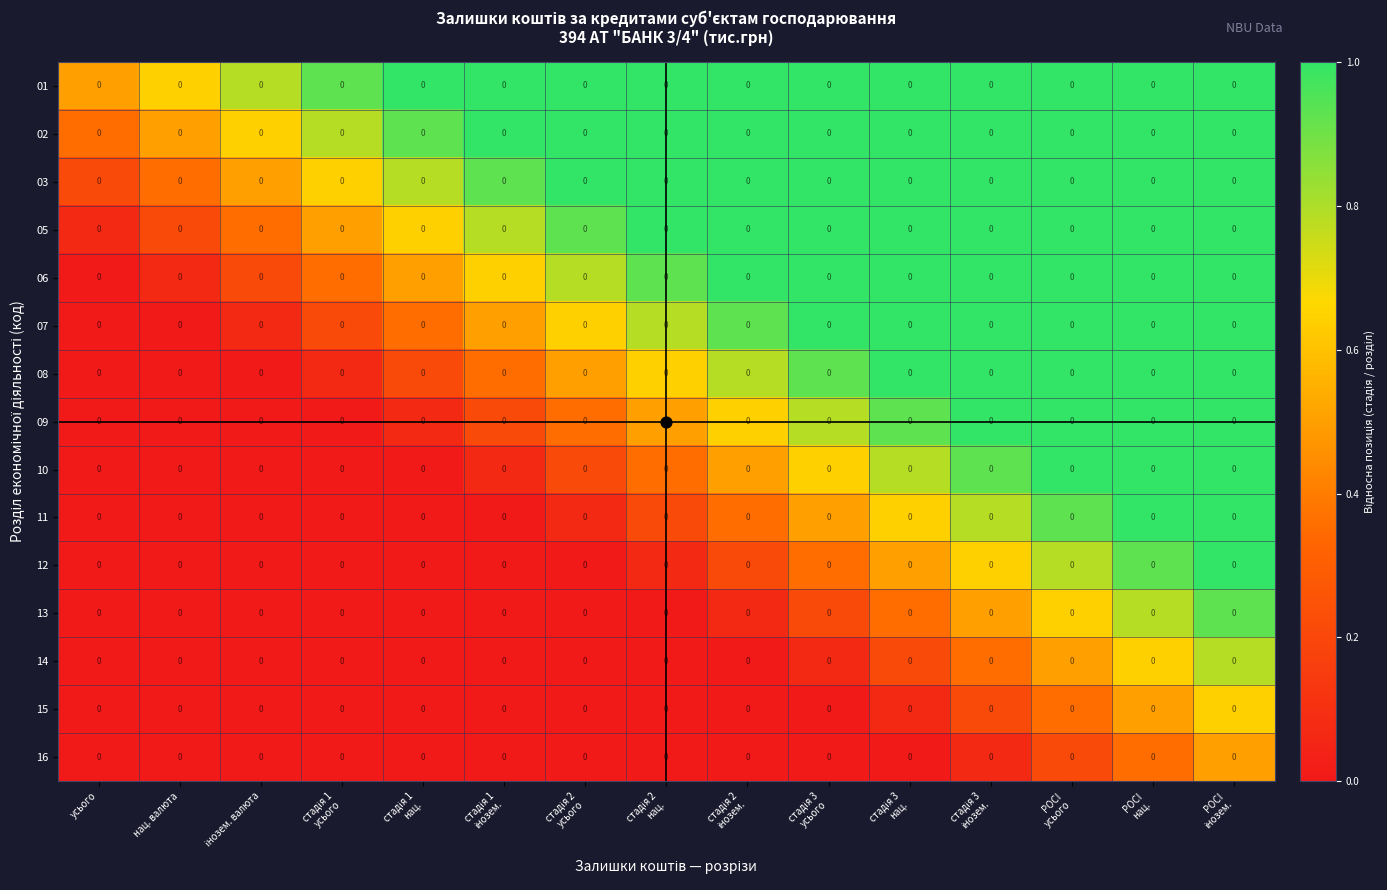

List the labels in order of 07 value, largest first.

стадія 3 усього, стадія 3 нац., стадія 3 інозем., POCI усього, POCI нац., POCI інозем., стадія 2 інозем., стадія 2 нац., стадія 2 усього, стадія 1 інозем., стадія 1 нац., стадія 1 усього, інозем. валюта, усього, нац. валюта